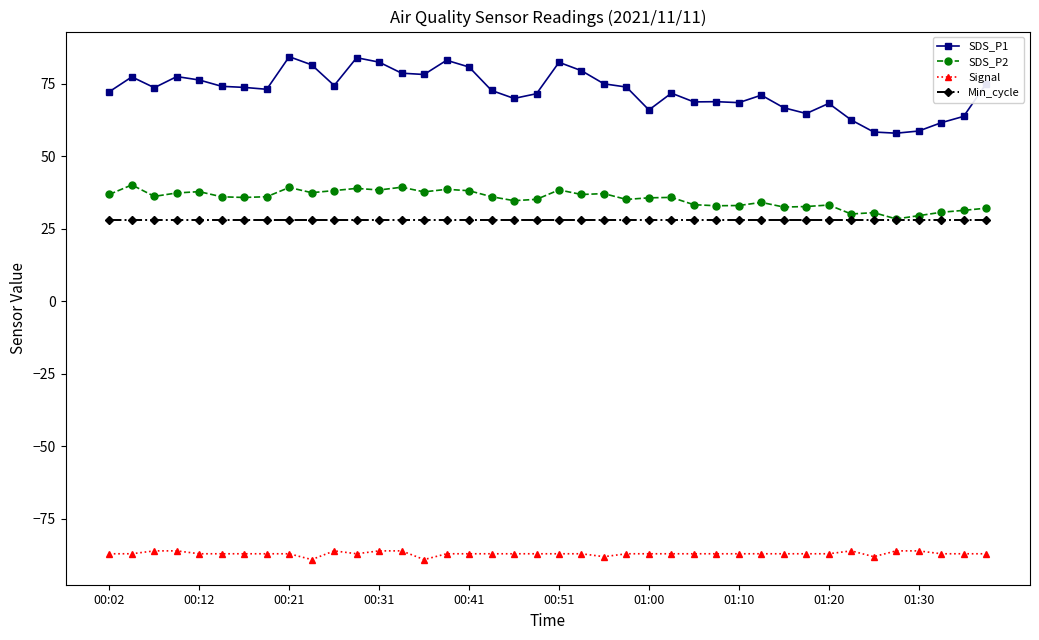

What is the minimum value for SDS_P1?

57.9